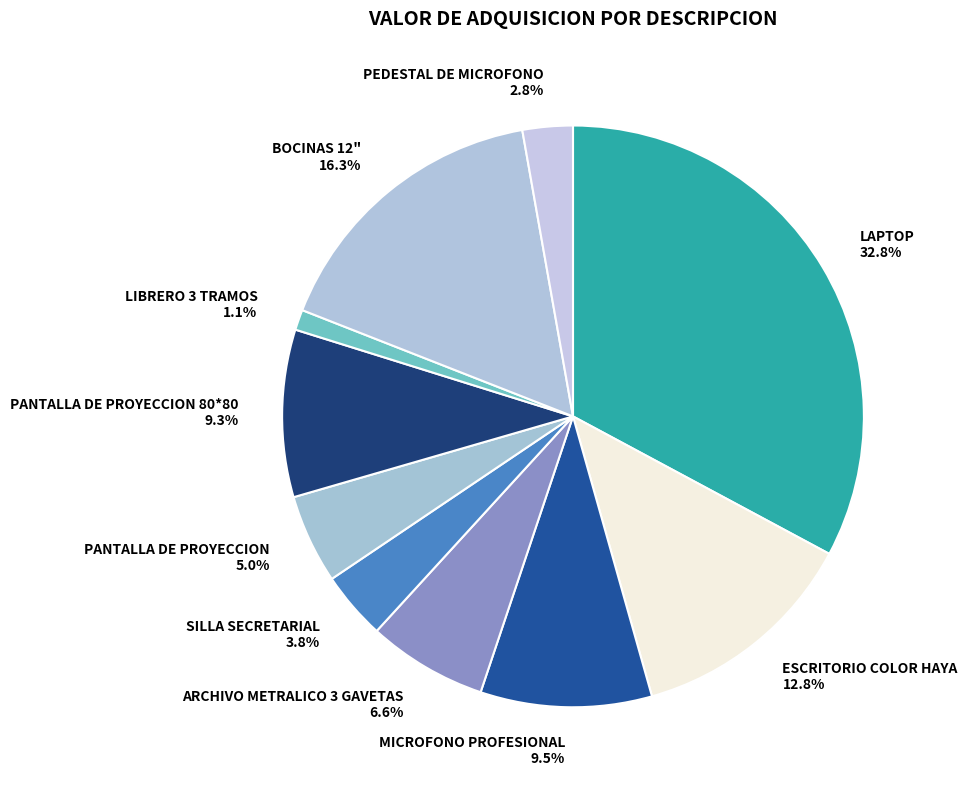

Which category has the biggest portion of the pie?

LAPTOP 32.8%